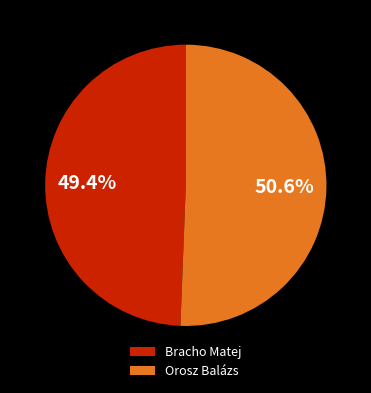

Which category accounts for the majority?

Orosz Balázs